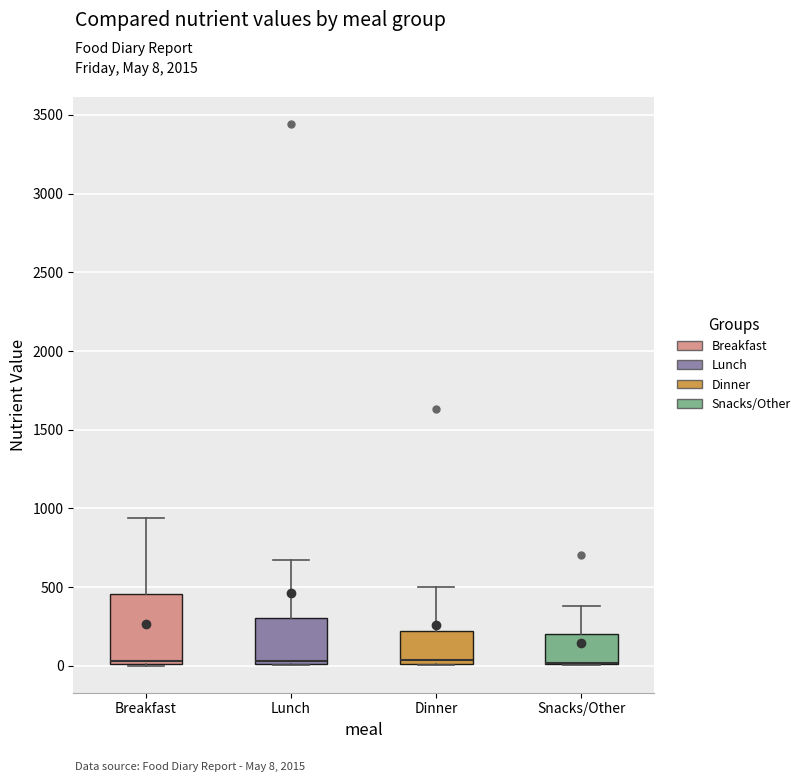

Which box is the tallest, from its lower edge to its upper edge?

Breakfast